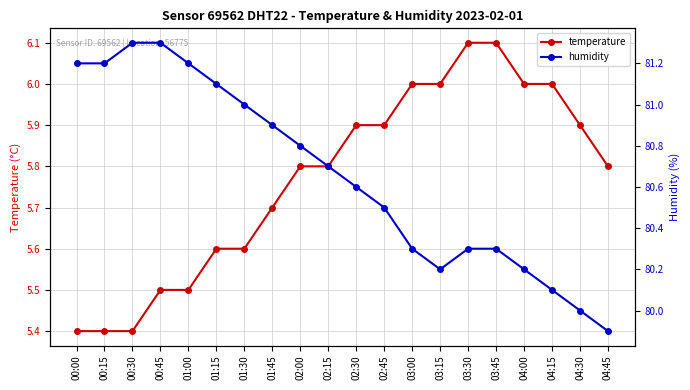

Reading left to right, transcribe all the data shown in this chart.

temperature: 5.4	5.4	5.4	5.5	5.5	5.6	5.6	5.7	5.8	5.8	5.9	5.9	6.0	6.0	6.1	6.1	6.0	6.0	5.9	5.8
humidity: 81.2	81.2	81.3	81.3	81.2	81.1	81.0	80.9	80.8	80.7	80.6	80.5	80.3	80.2	80.3	80.3	80.2	80.1	80.0	79.9